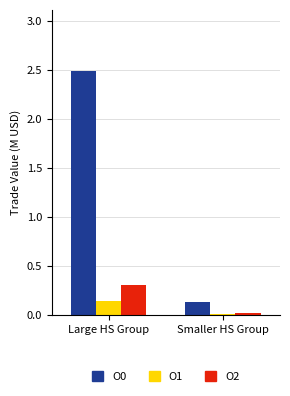

What is the total value across all series at Smaller HS Group?

0.2